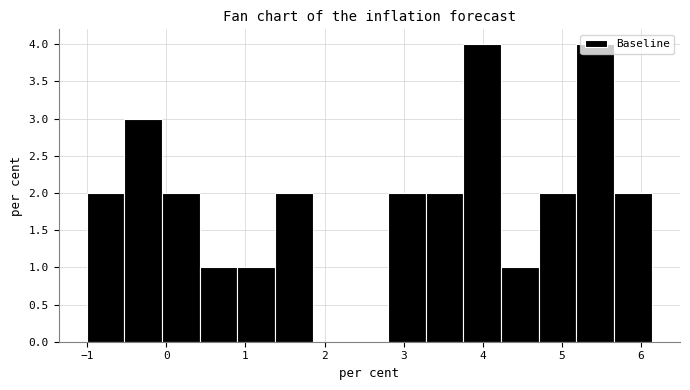

How tall is the bar that spans 3.8 to 4.2 on the x-axis? Neither the bar edges nor the heights are printed on the chart, so give them approximately, as read against the axes.

4